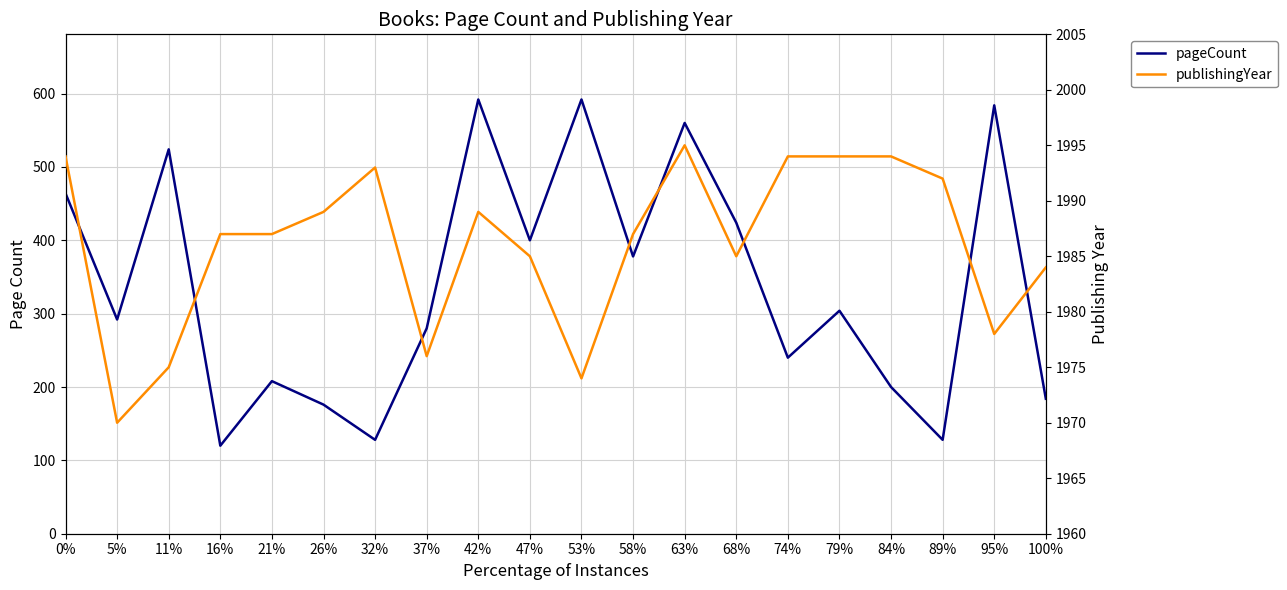

True or false: pageCount and publishingYear cross at least once.

False